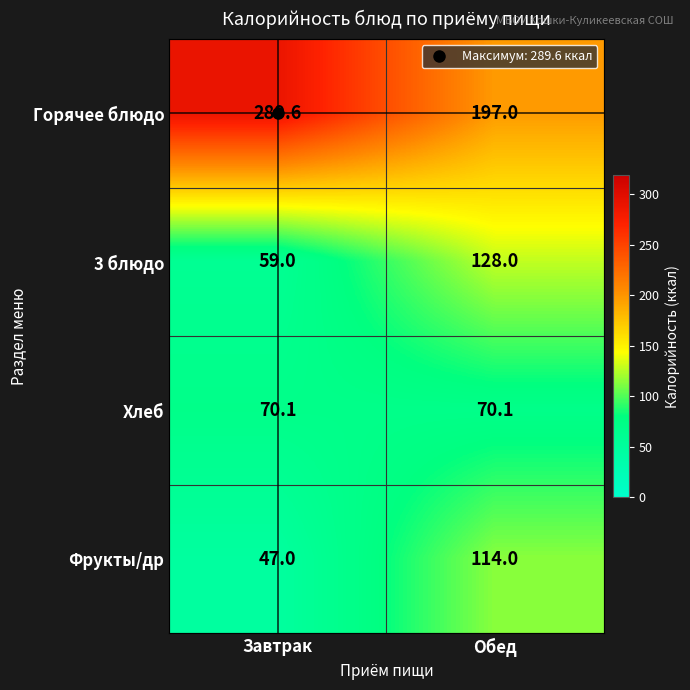

Which series has the largest total across all categories?

Горячее блюдо